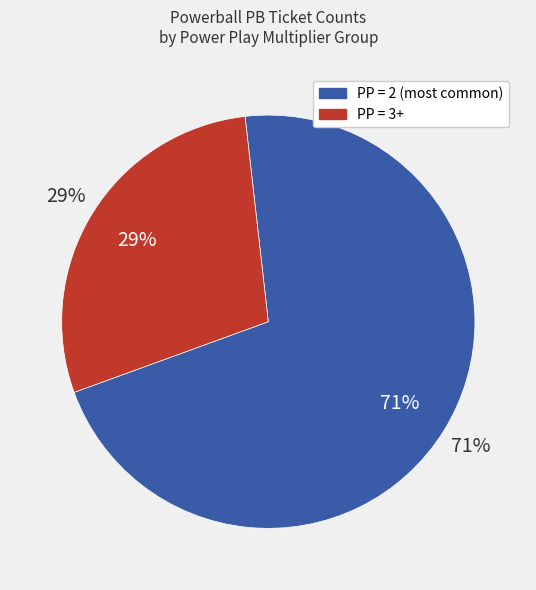

True or false: 3 accounts for 18% of the total.

False